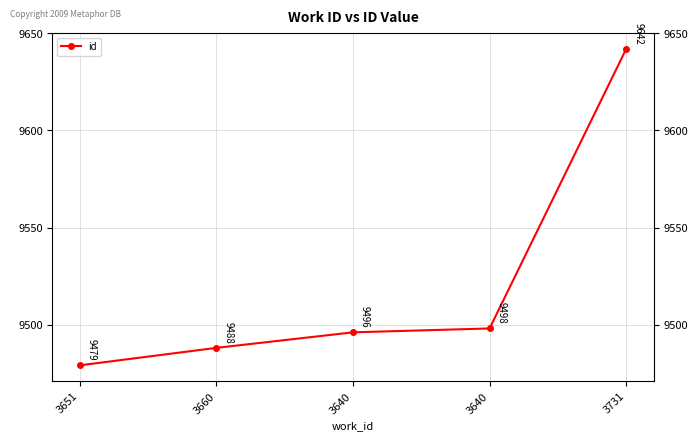

Does the chart have visible grid lines?

Yes